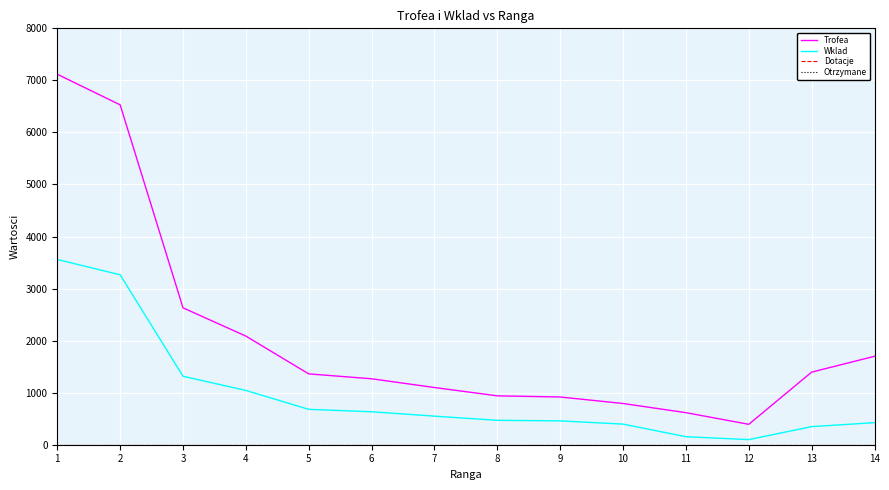

Between 9 and 11, which series saw the biggest shift?

Wklad